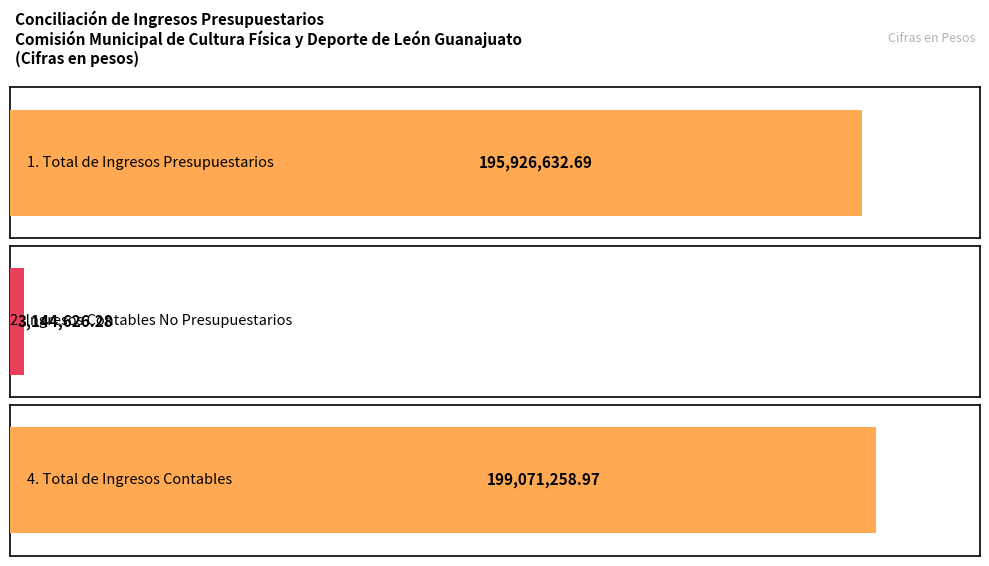

What is the sum of the Average utilization values at Total de Ingresos Presupuestarios and Ingresos Contables No Presupuestarios?

199071259.0